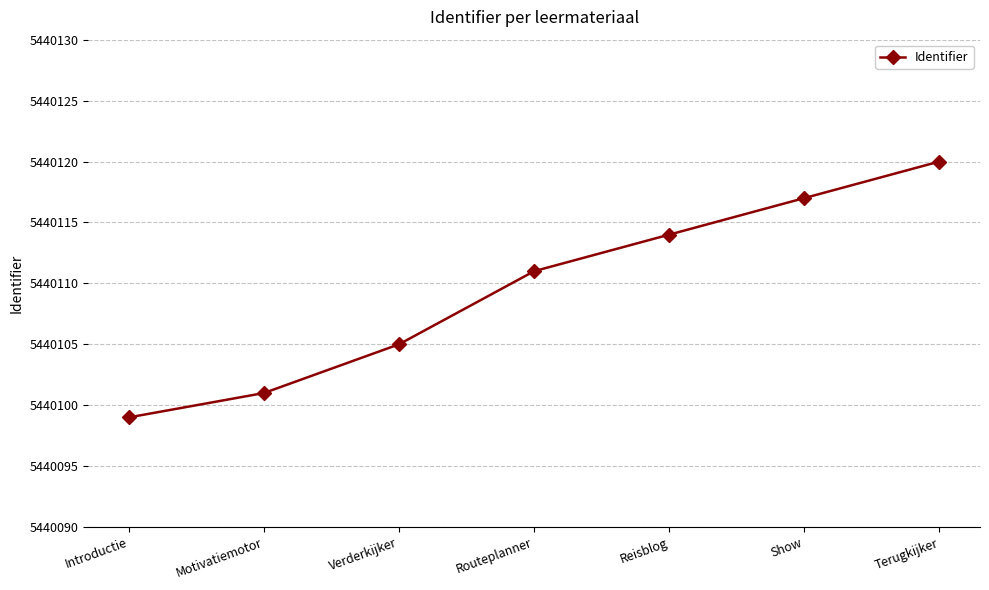

Rank the categories by value from lowest to highest.

Introductie, Motivatiemotor, Verderkijker, Routeplanner, Reisblog, Show, Terugkijker